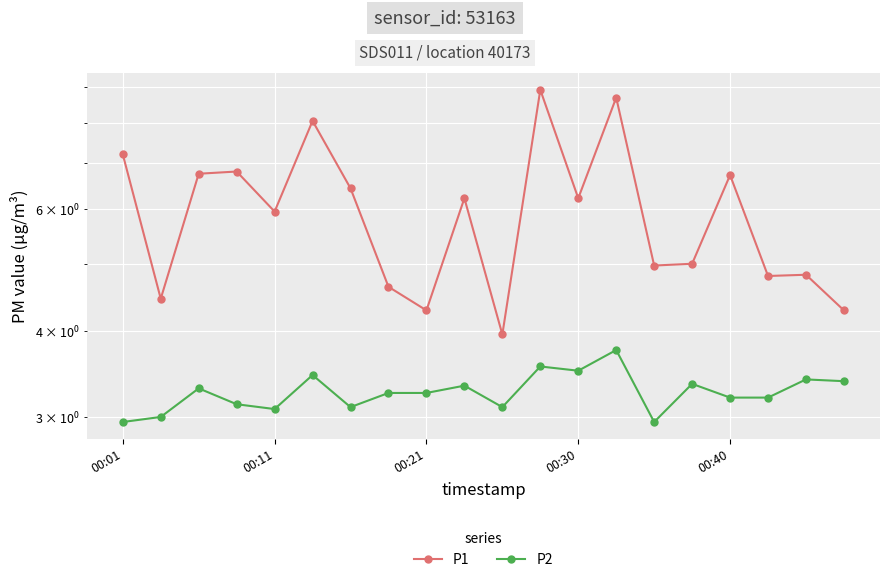

Which label corresponds to the smallest value in the chart?

00:01